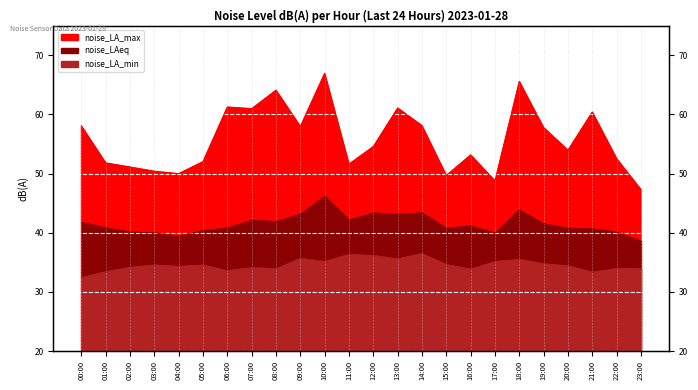

Which has a higher value, 22:00 or 20:00?

20:00